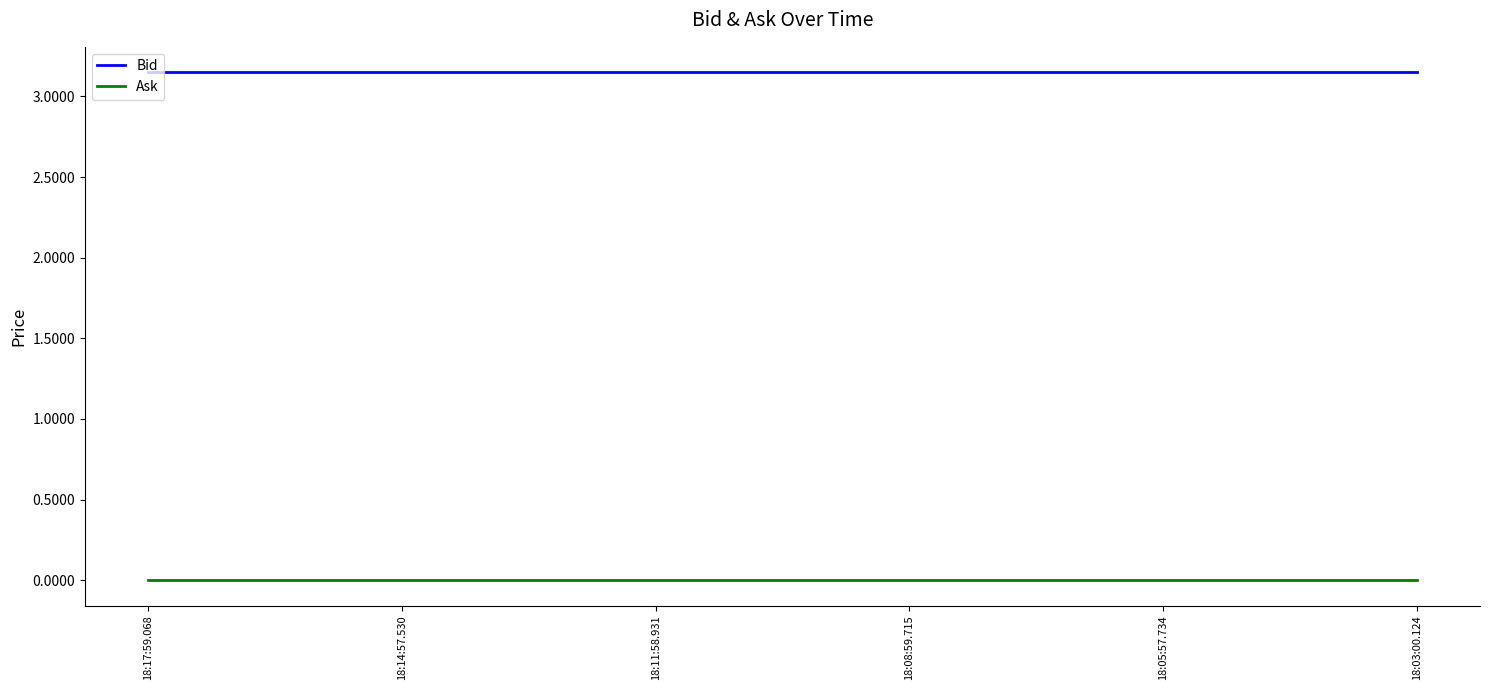

Rank the series by their average value, from lowest to highest.

Ask, Bid